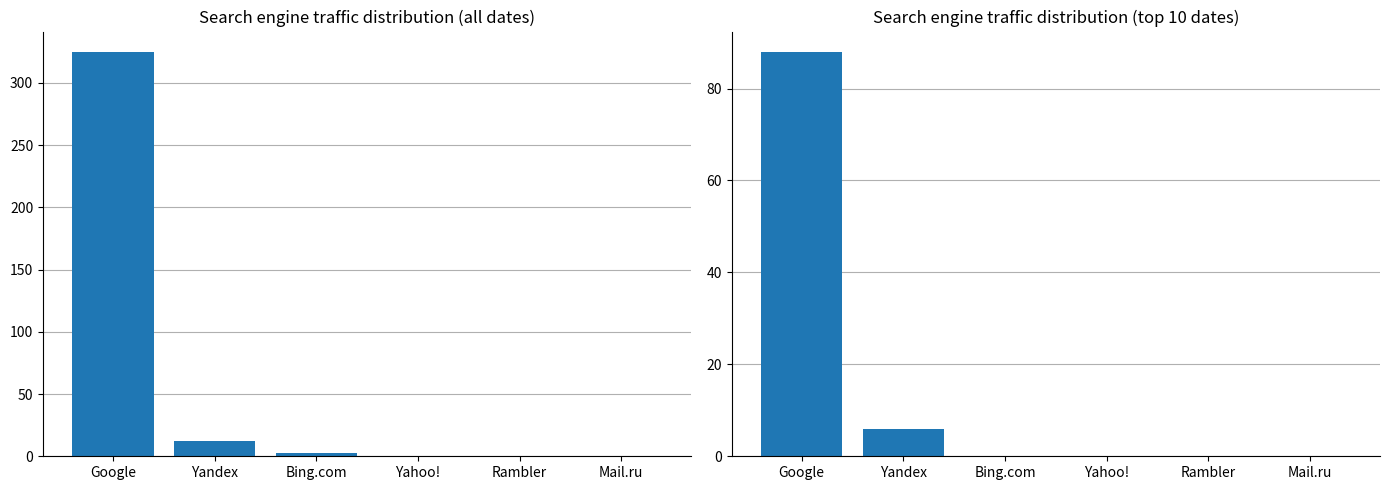

At Mail.ru, list the series in order from largest to smallest.

All dates total, Top dates total